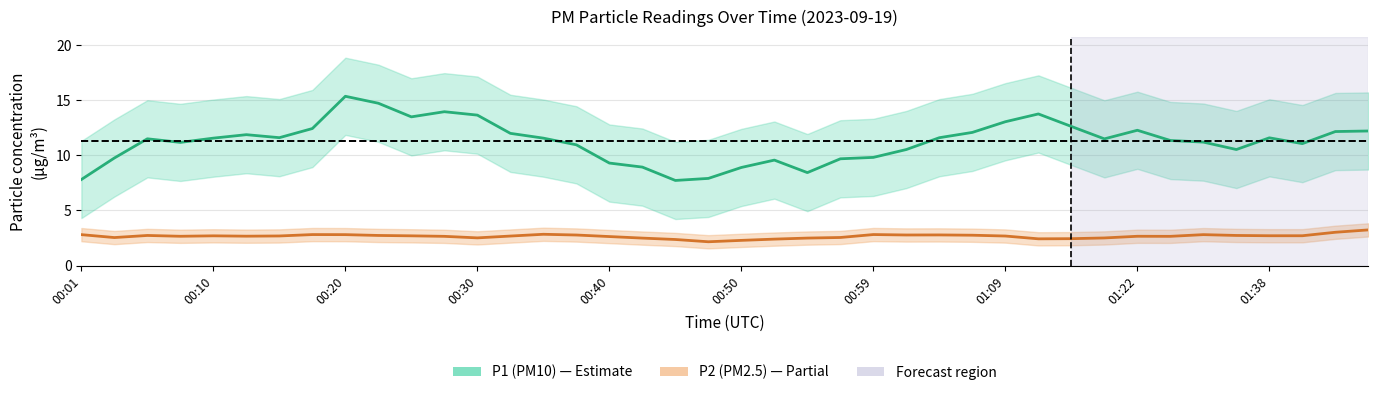

Is this an area chart (filled region under the line)?

No